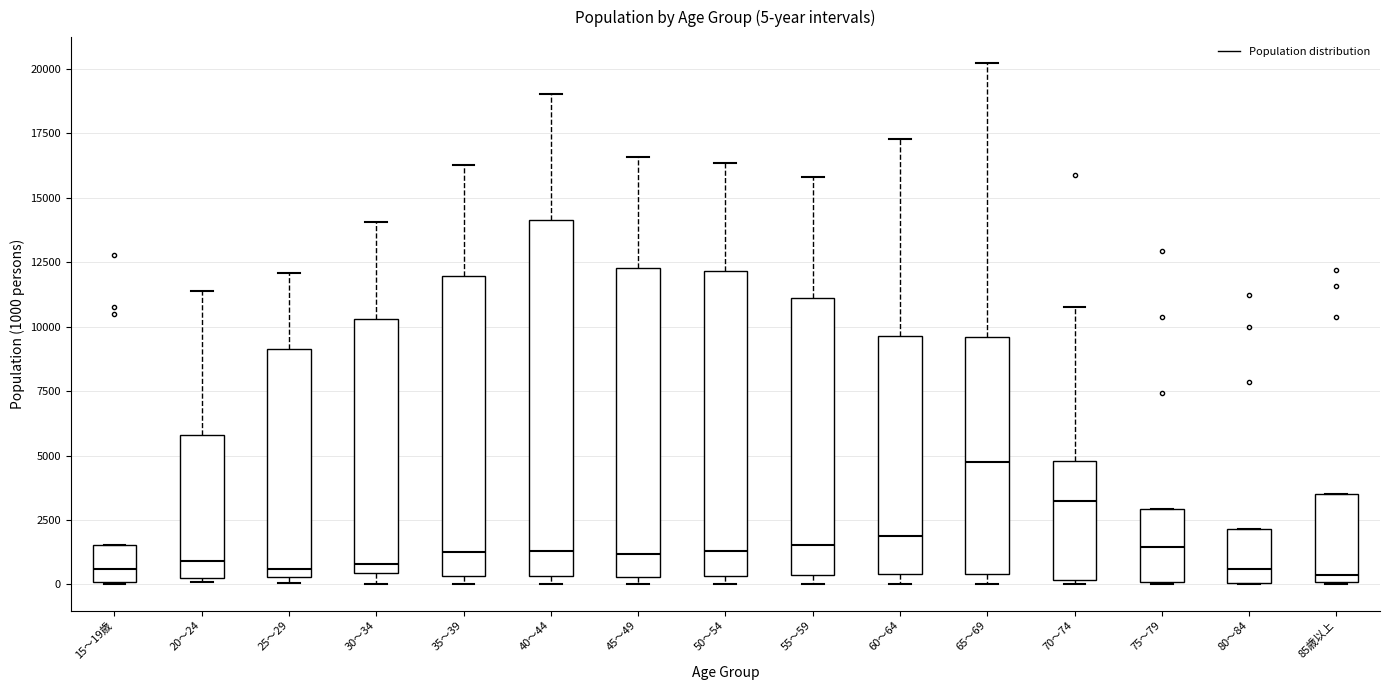

Which box is the tallest, from its lower edge to its upper edge?

40～44